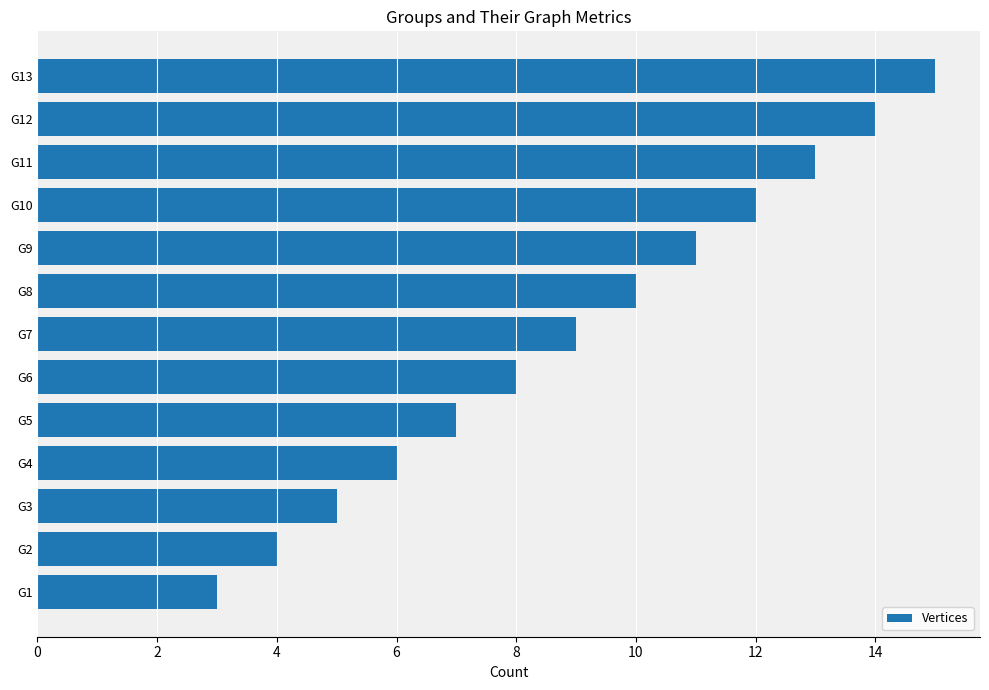

Reading bottom to top, list all the values displayed in this chart.

3	4	5	6	7	8	9	10	11	12	13	14	15